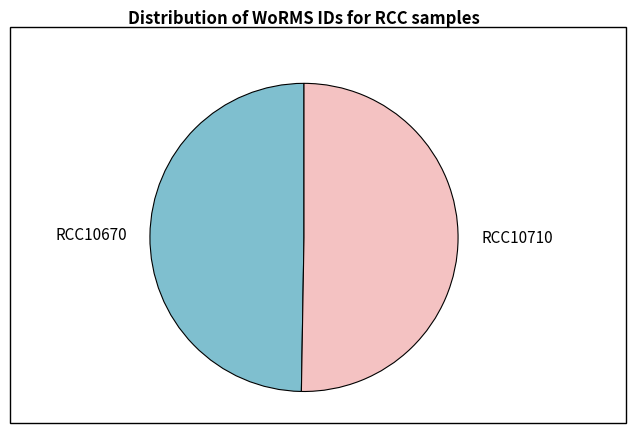

Is the sum of RCC10710 and RCC10670 greater than half?

Yes